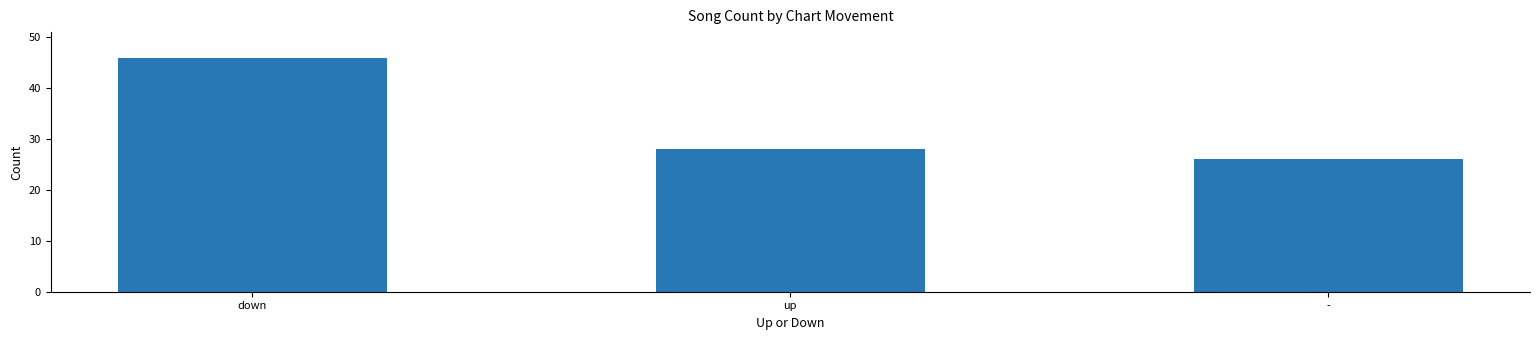

Is it true that the value at up is 28?

True